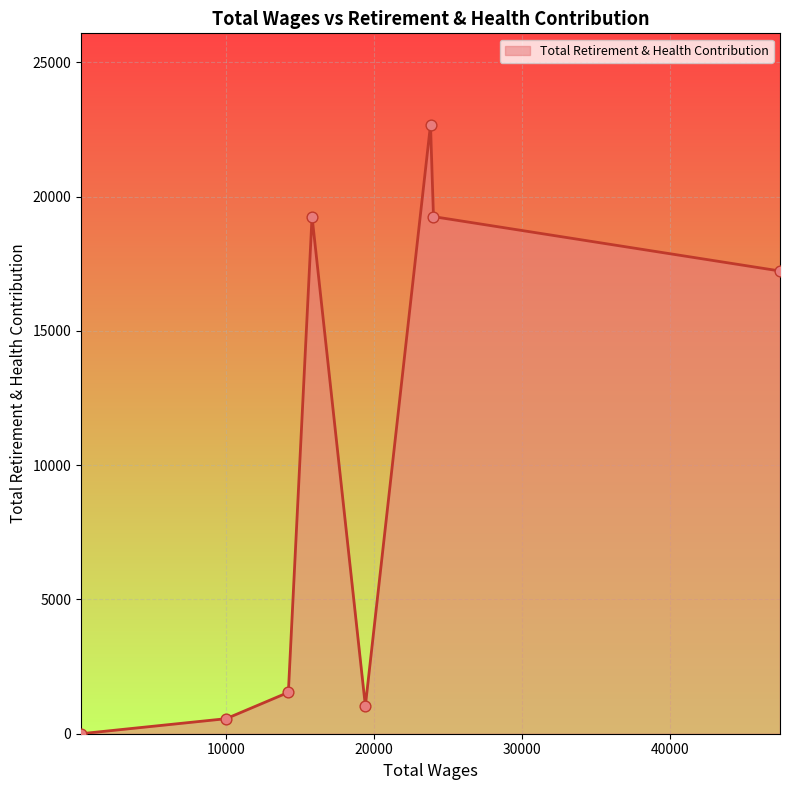

How many interior local peaks (higher than both neighbors) does the data have?

2